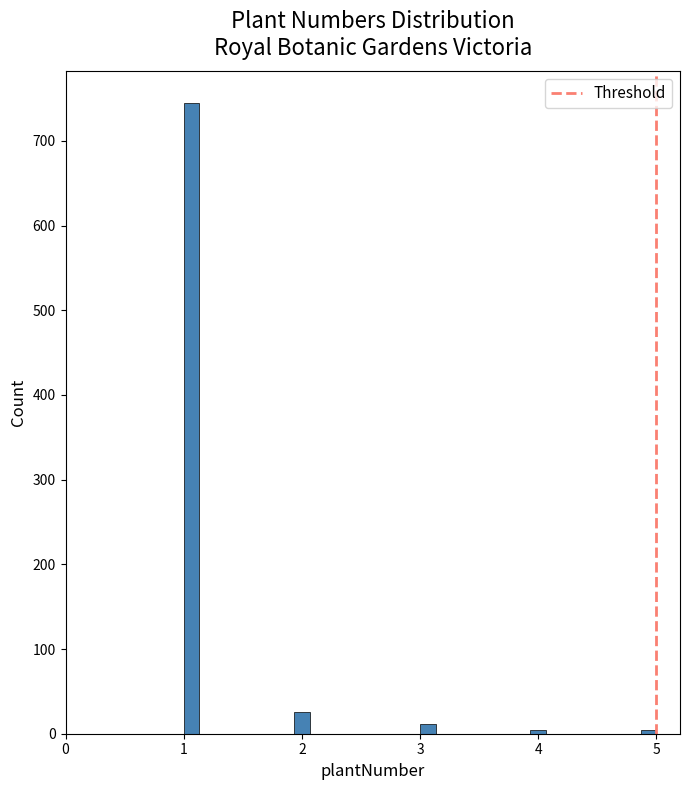

Read against the x-axis, roughly where is the centre of the tallest bar?

1.1